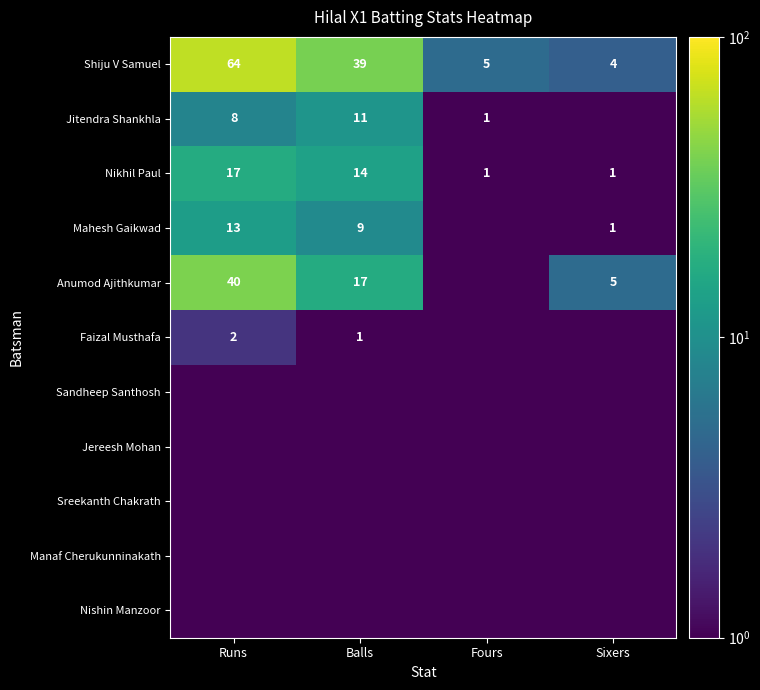

The Nikhil Paul series shows 24.8 at Balls. True or false?

False